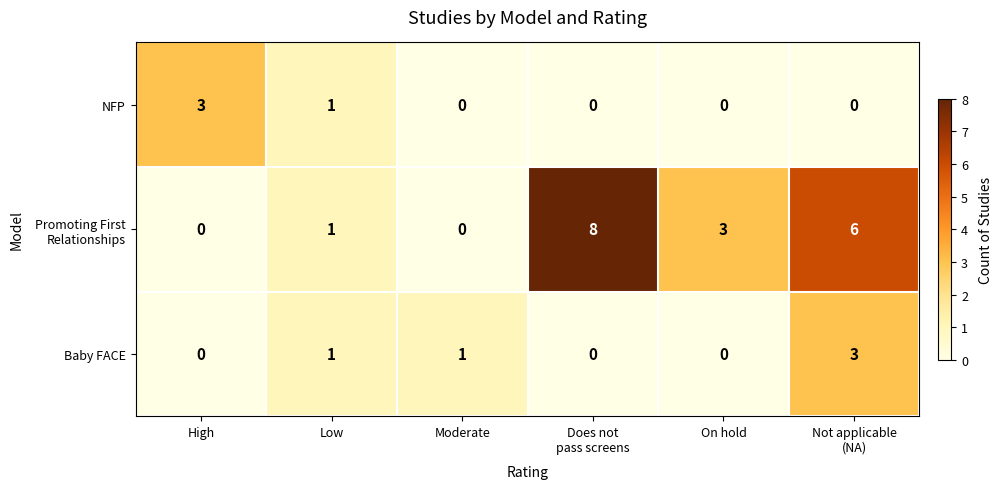

What is the difference between the highest and lowest values at On hold?

3